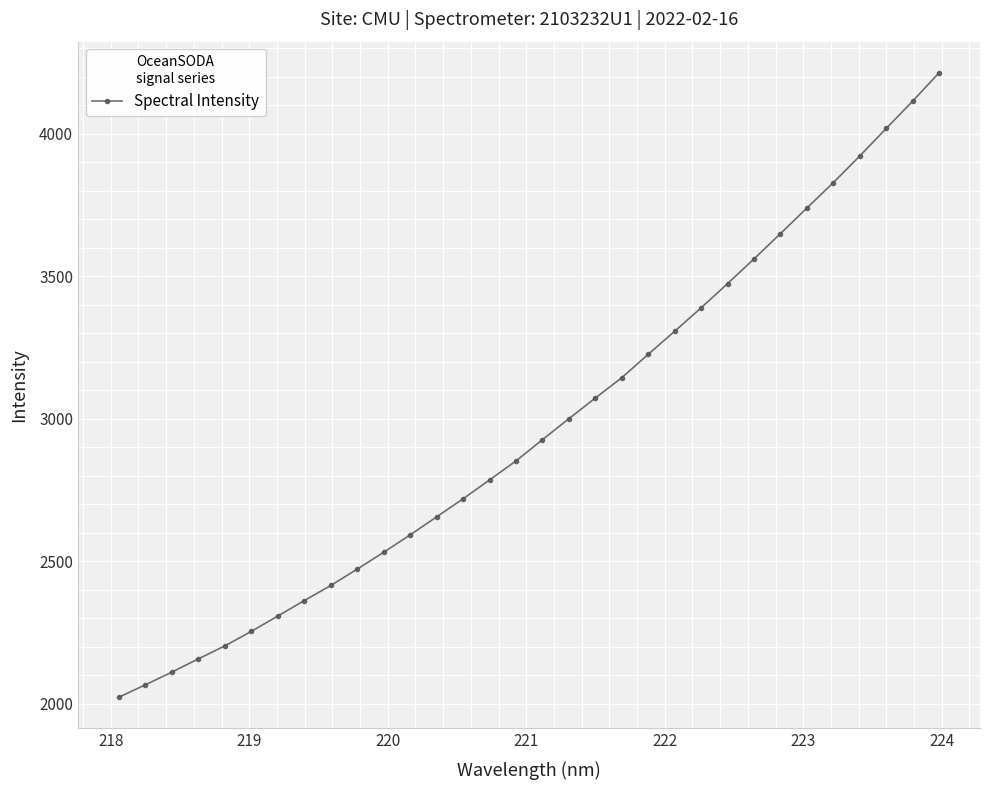

What is the average value?

2972.4